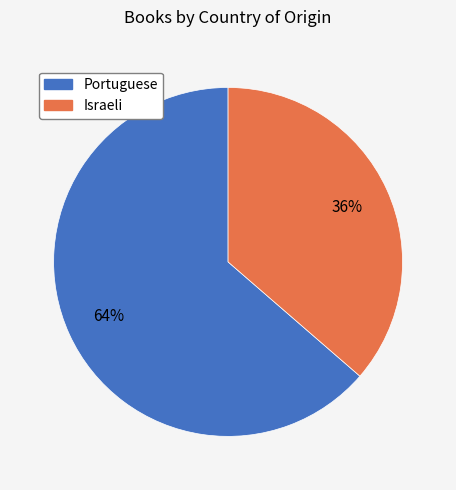

Is the sum of Israeli and Portuguese greater than half?

Yes